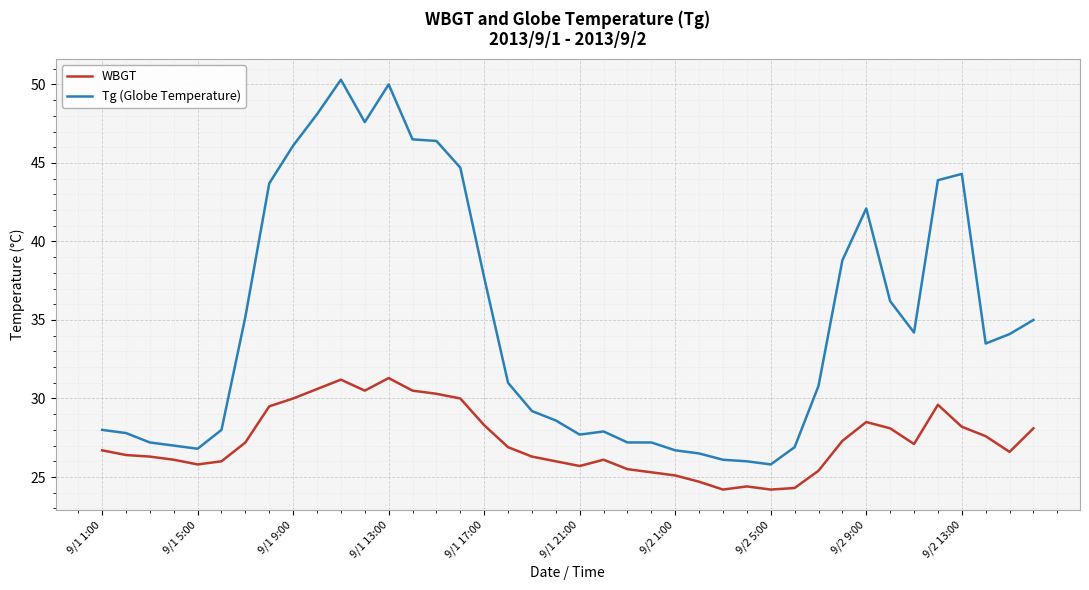

True or false: Tg (Globe Temperature) and WBGT intersect in this chart.

False